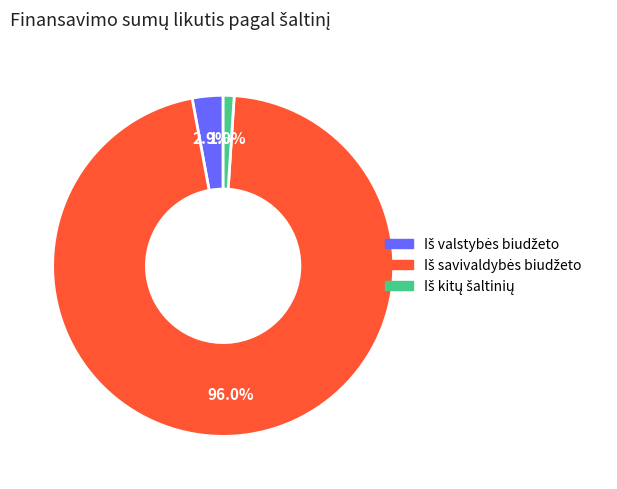

Is there any slice that represents more than half of the pie?

Yes